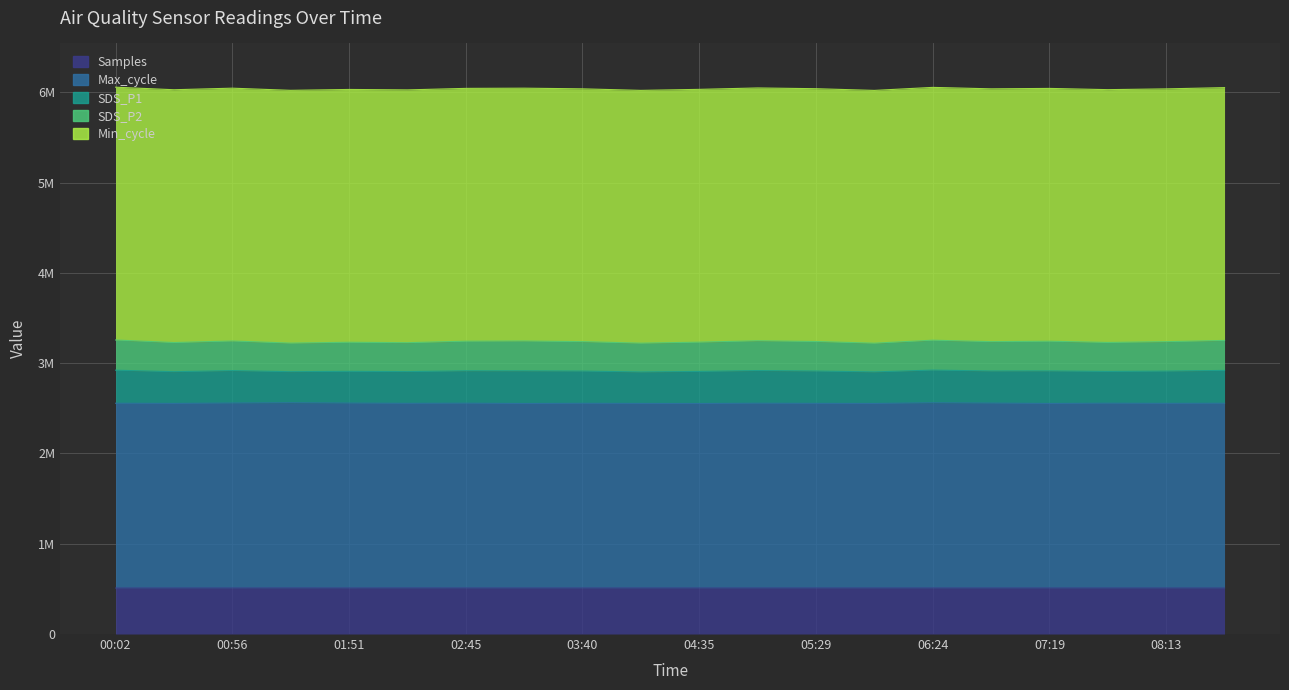

Does the chart have visible grid lines?

Yes